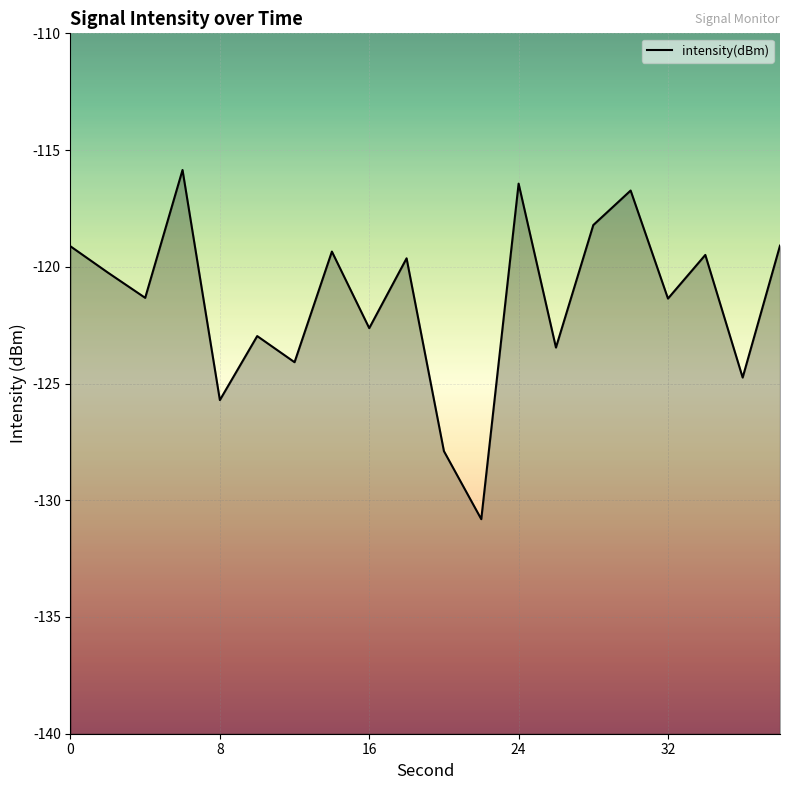

How many categories are shown in the chart?

20